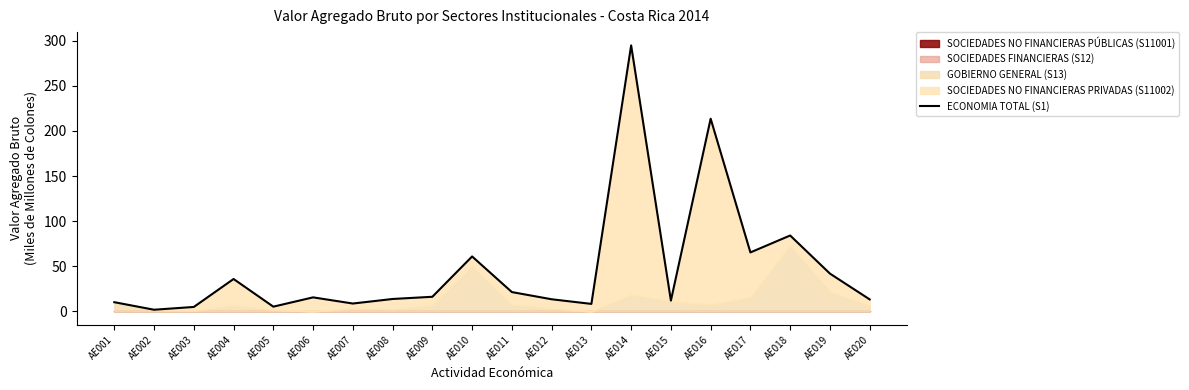

Approximately how many times larger is the value at AE003 compared to AE011?

0.2